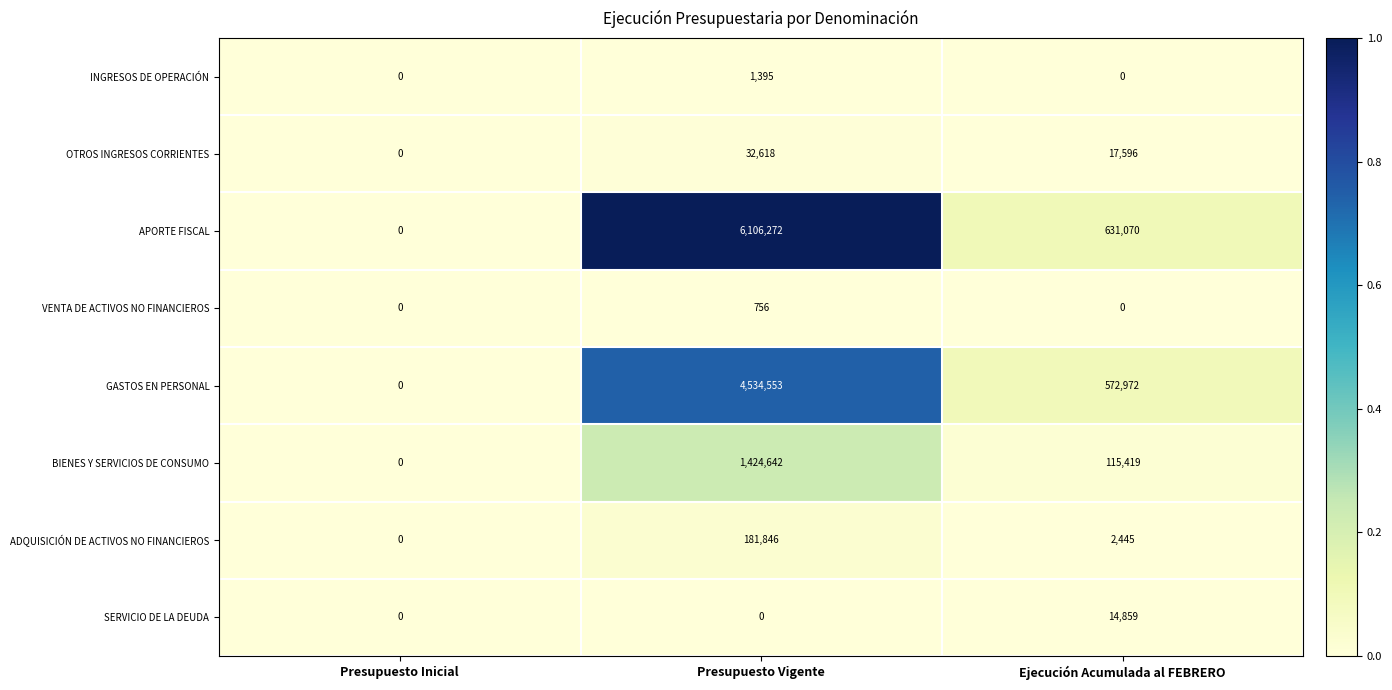

How many distinct data groups are displayed?

8